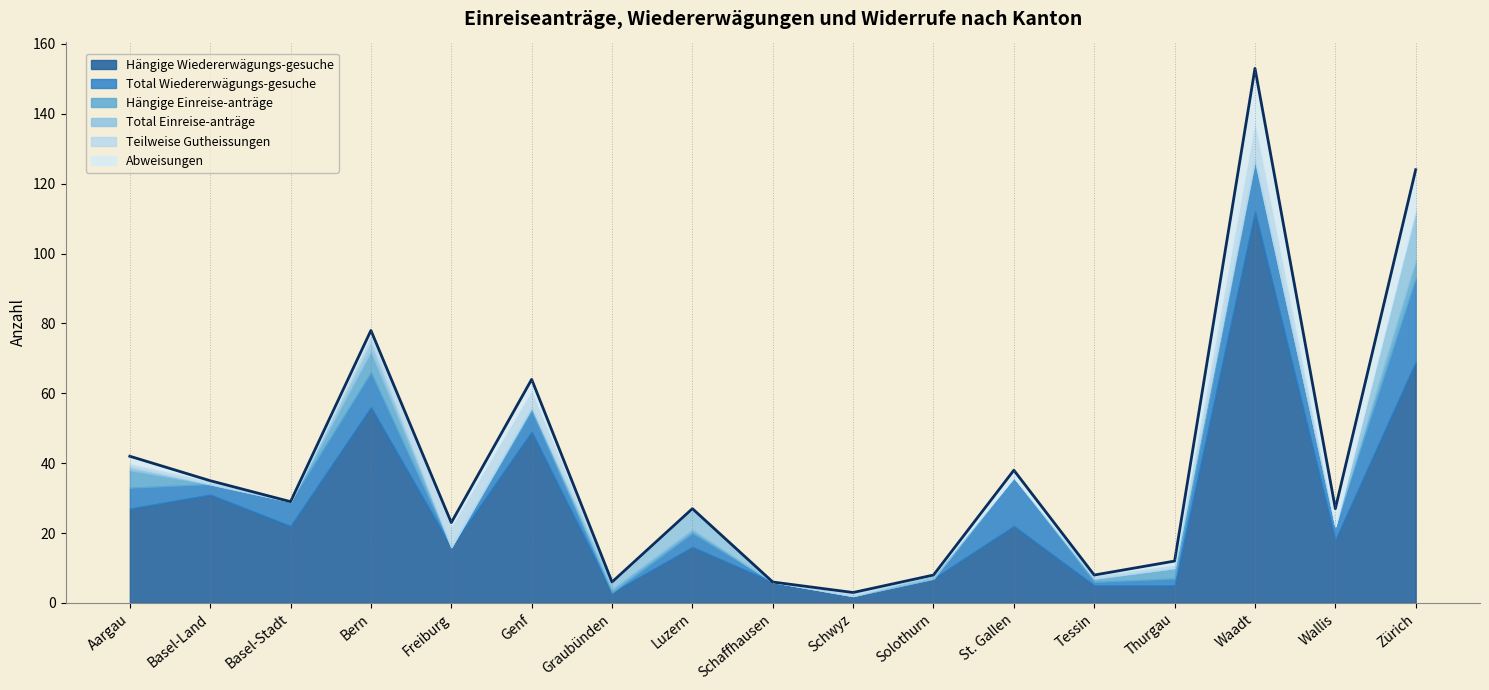

What are all the series names shown in the legend?

Hängige Wiedererwägungs-gesuche, Total Wiedererwägungs-gesuche, Hängige Einreise-anträge, Total Einreise-anträge, Teilweise Gutheissungen, Abweisungen